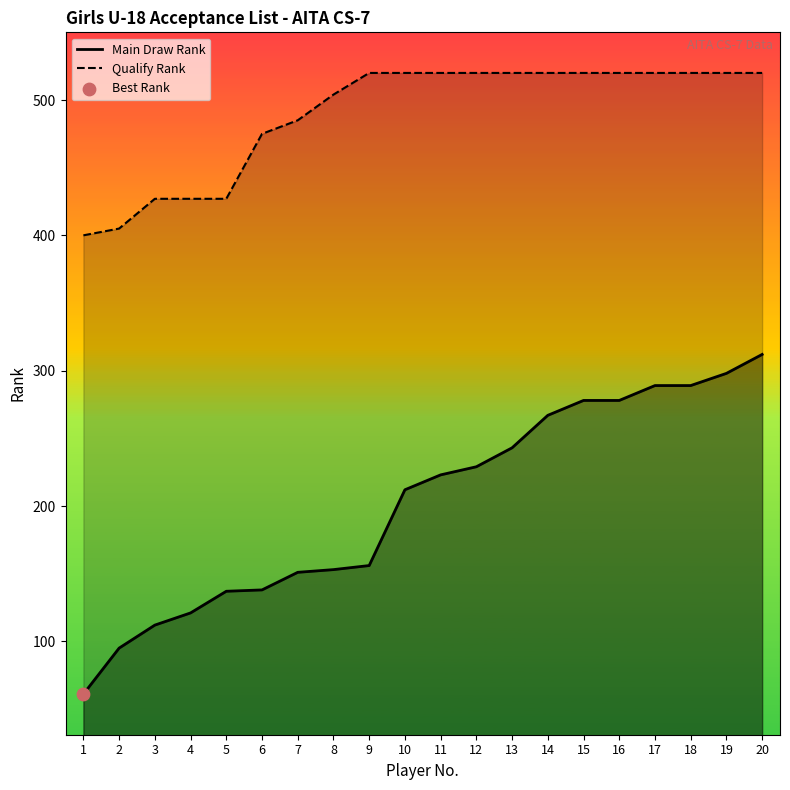

What are all the series names shown in the legend?

Main Draw Rank, Qualify Rank